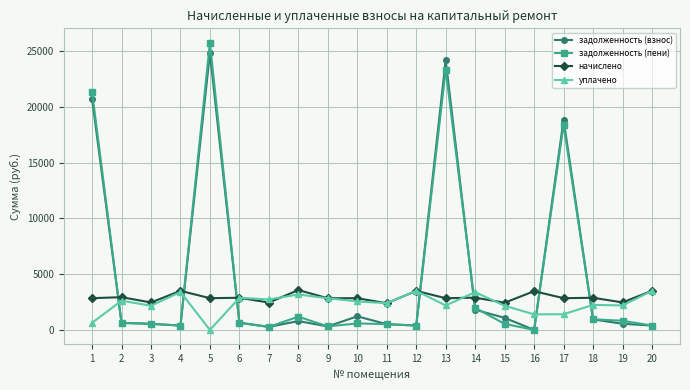

What is the spread (max minus min) of values at 16?

3474.9